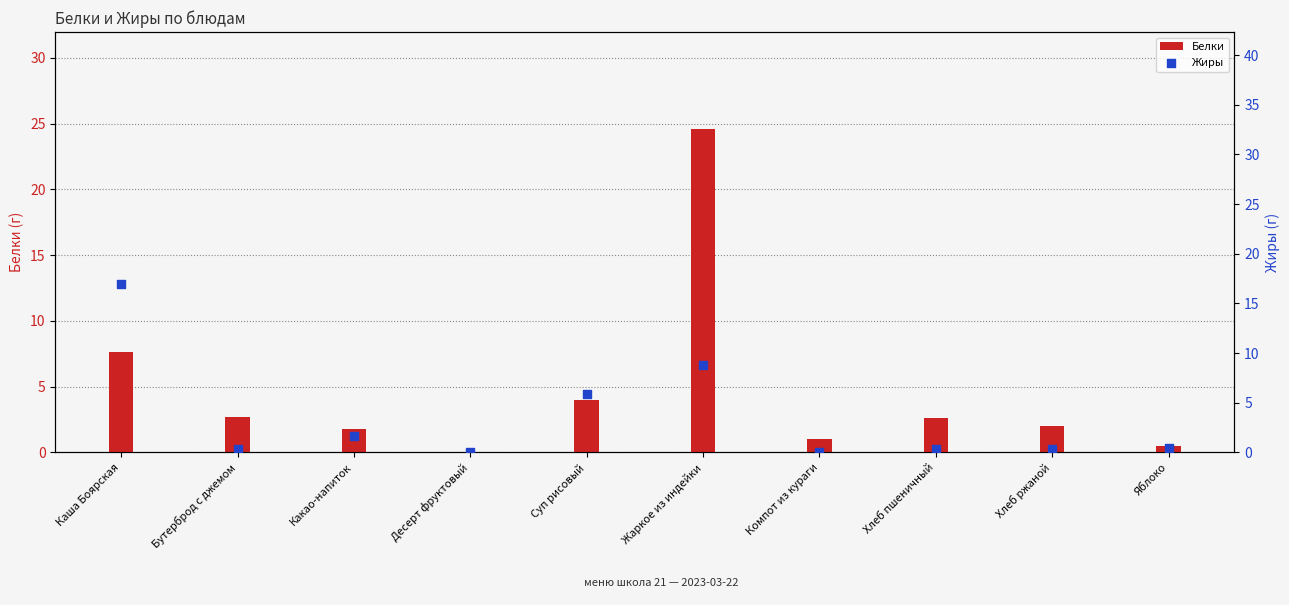

Which series has the largest total across all categories?

Белки